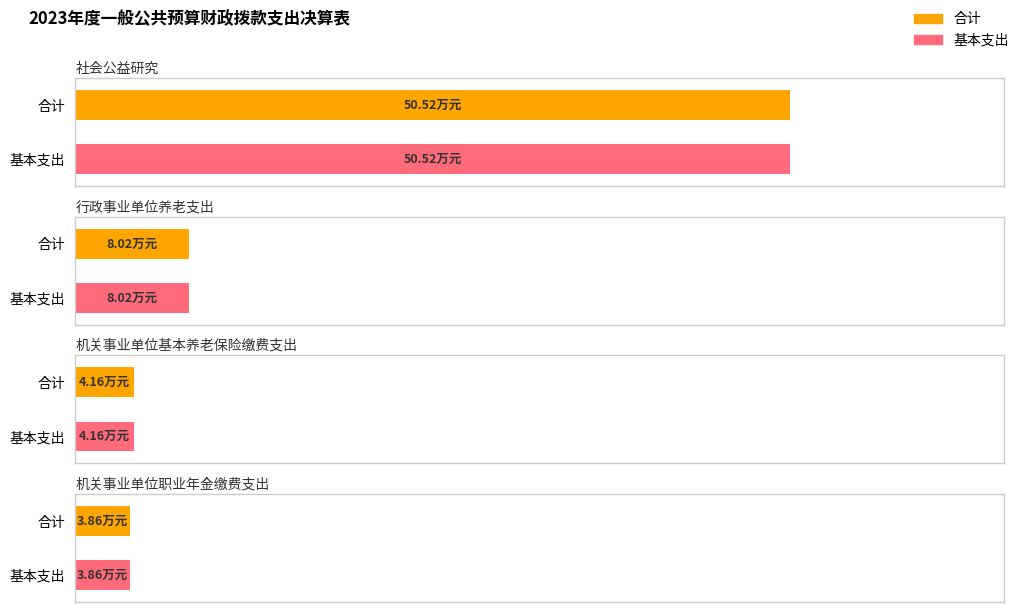

What is the smallest value displayed?

3.9